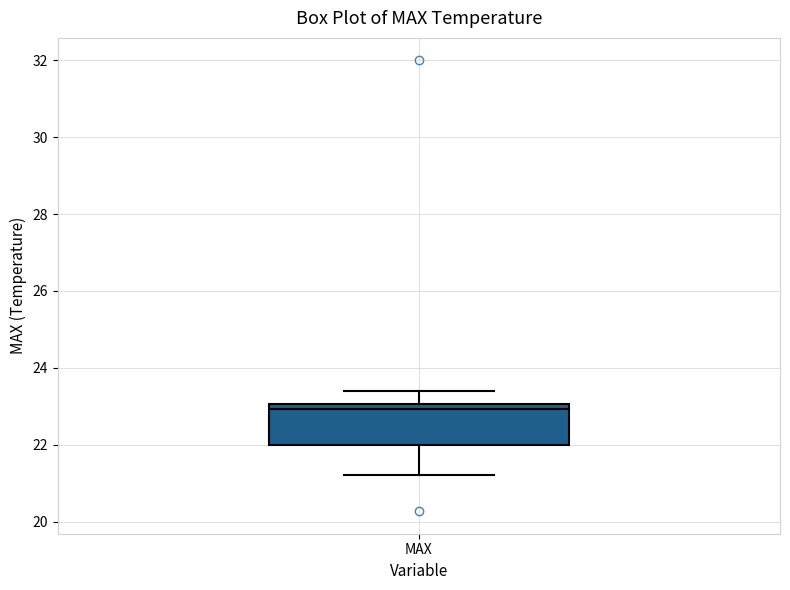

Where does the lower whisker of the box for MAX end on the y-axis? The values are not printed on the chart, so give them approximately, as read against the axis.

21.2